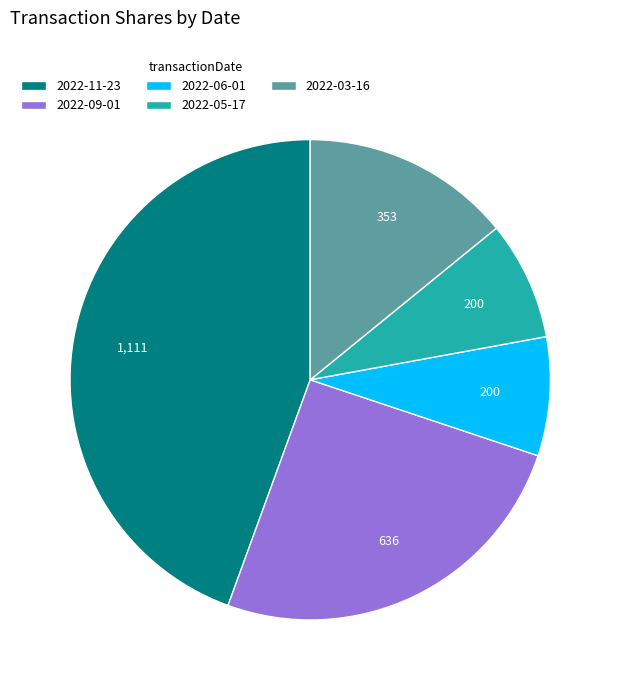

Which slice is the largest?

2022-11-23